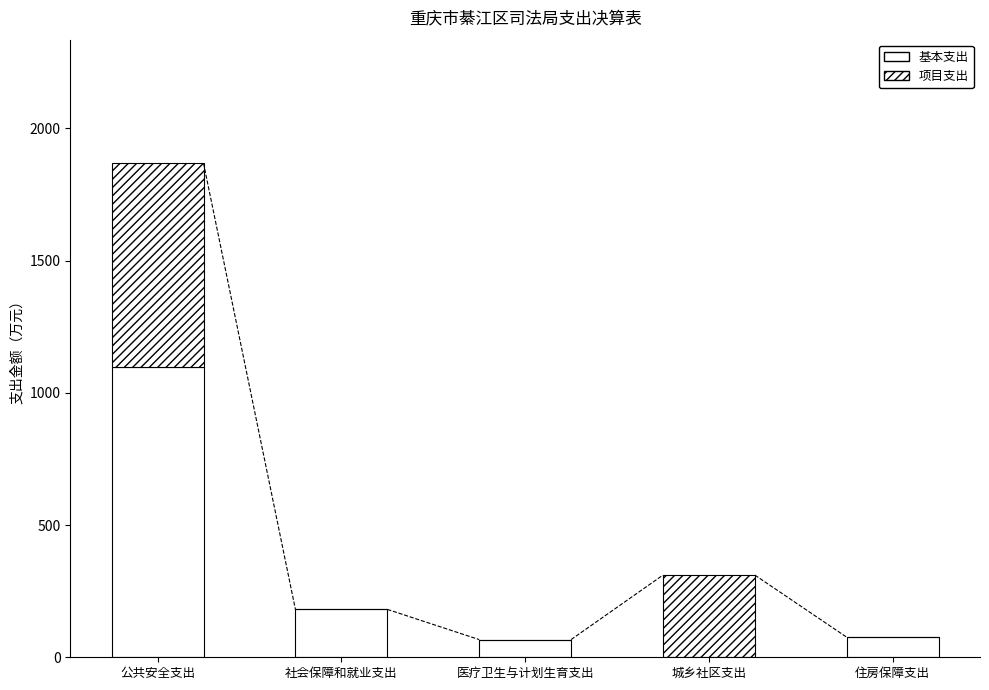

At which category is the sum across all series the highest?

公共安全支出